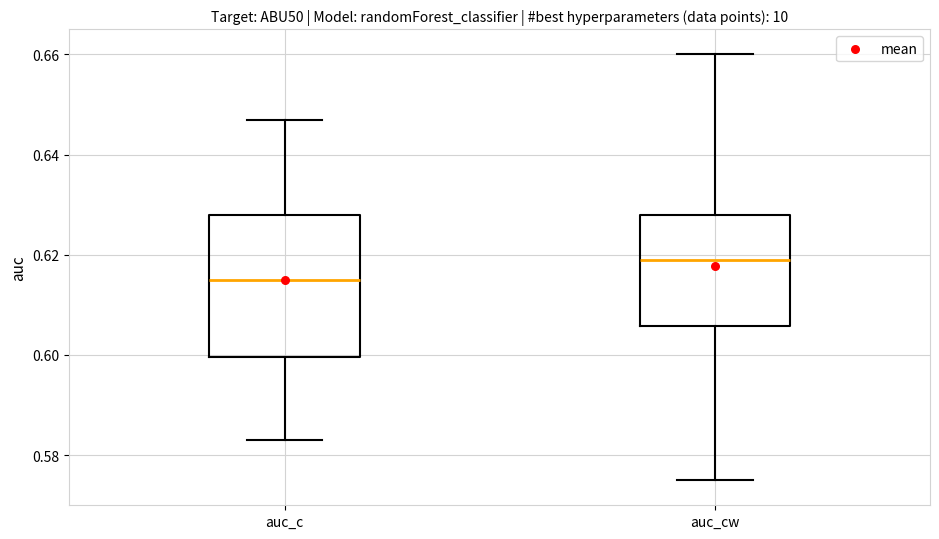

Which box's median line is the lowest?

auc_c